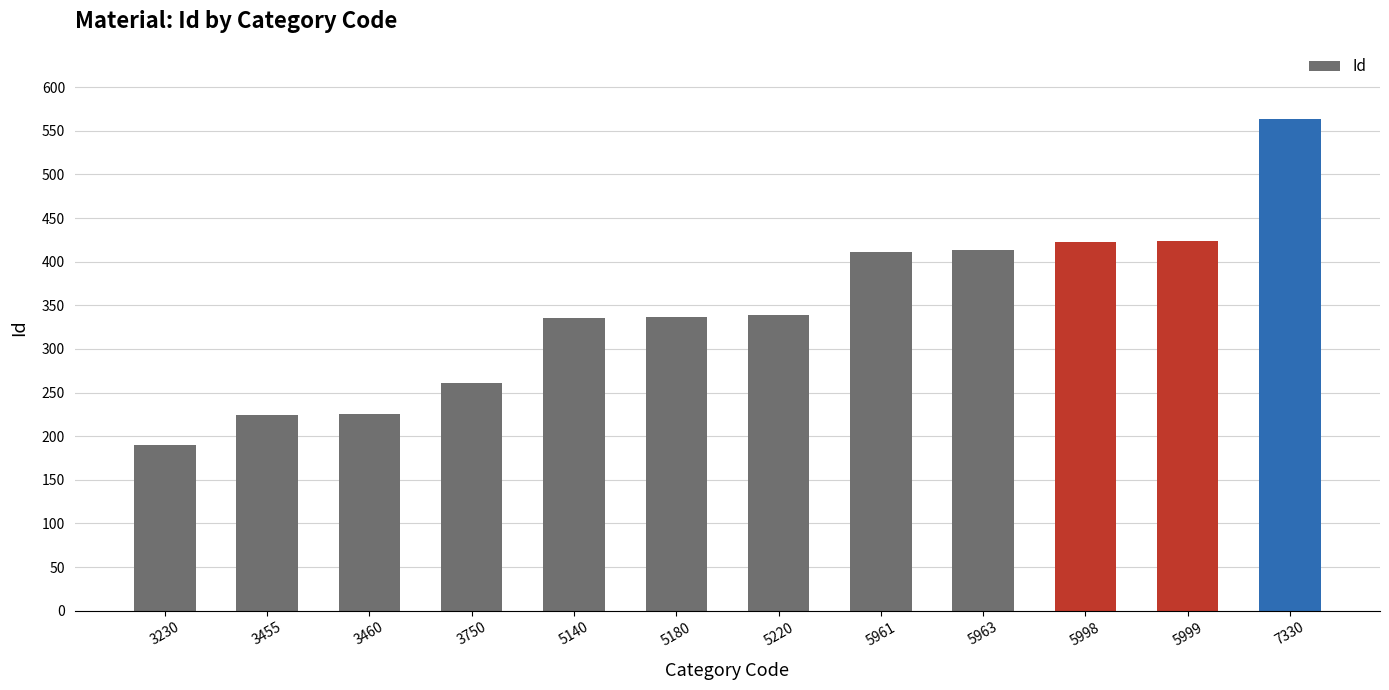

What is the difference between the maximum and minimum values?

374